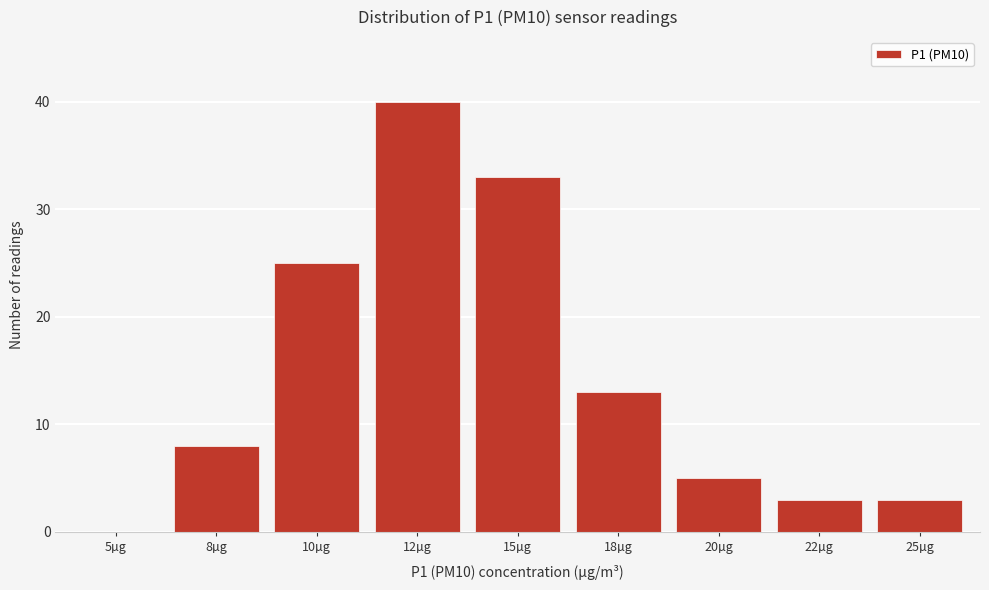

Reading right to left, what are all the values shown in this chart?

25µg=3	22µg=3	20µg=5	18µg=13	15µg=33	12µg=40	10µg=25	8µg=8	5µg=0